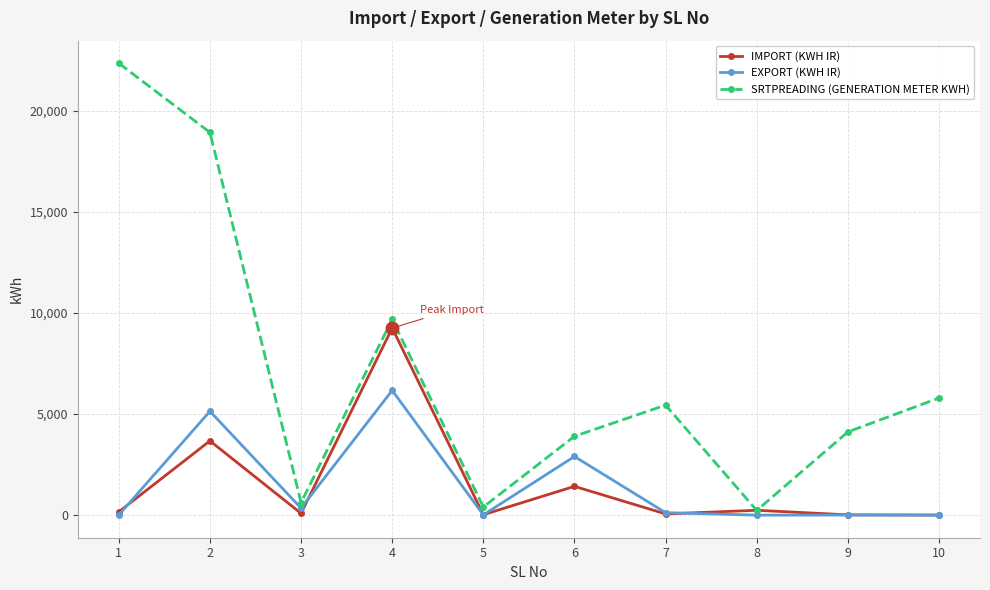

Which series has the widest spread of values?

SRTPREADING (GENERATION METER KWH)